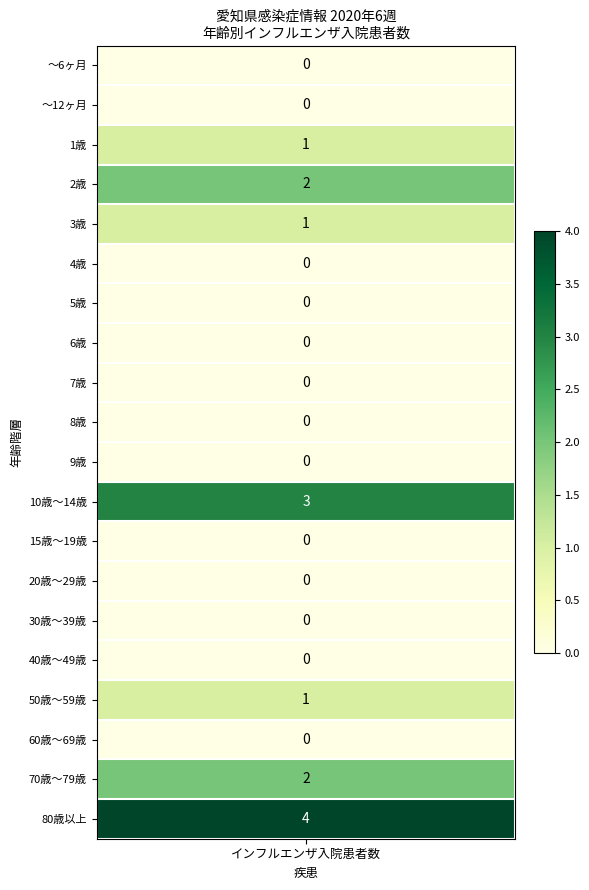

At which category is the sum across all series the highest?

インフルエンザ